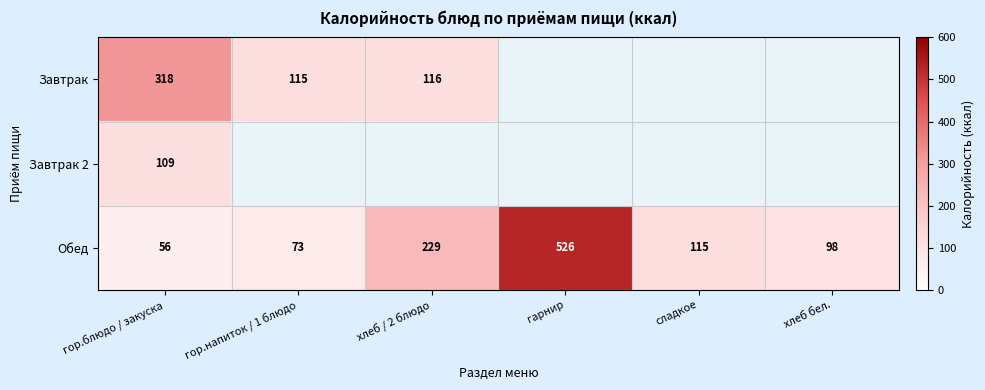

At which label is Обед closest to 291?

хлеб / 2 блюдо